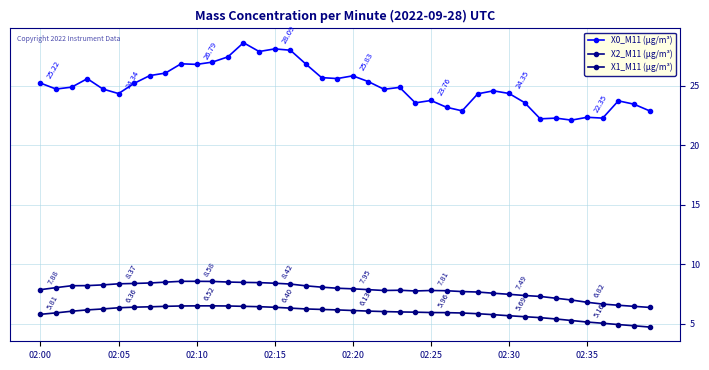

Does the chart display data point markers on the line(s)?

Yes